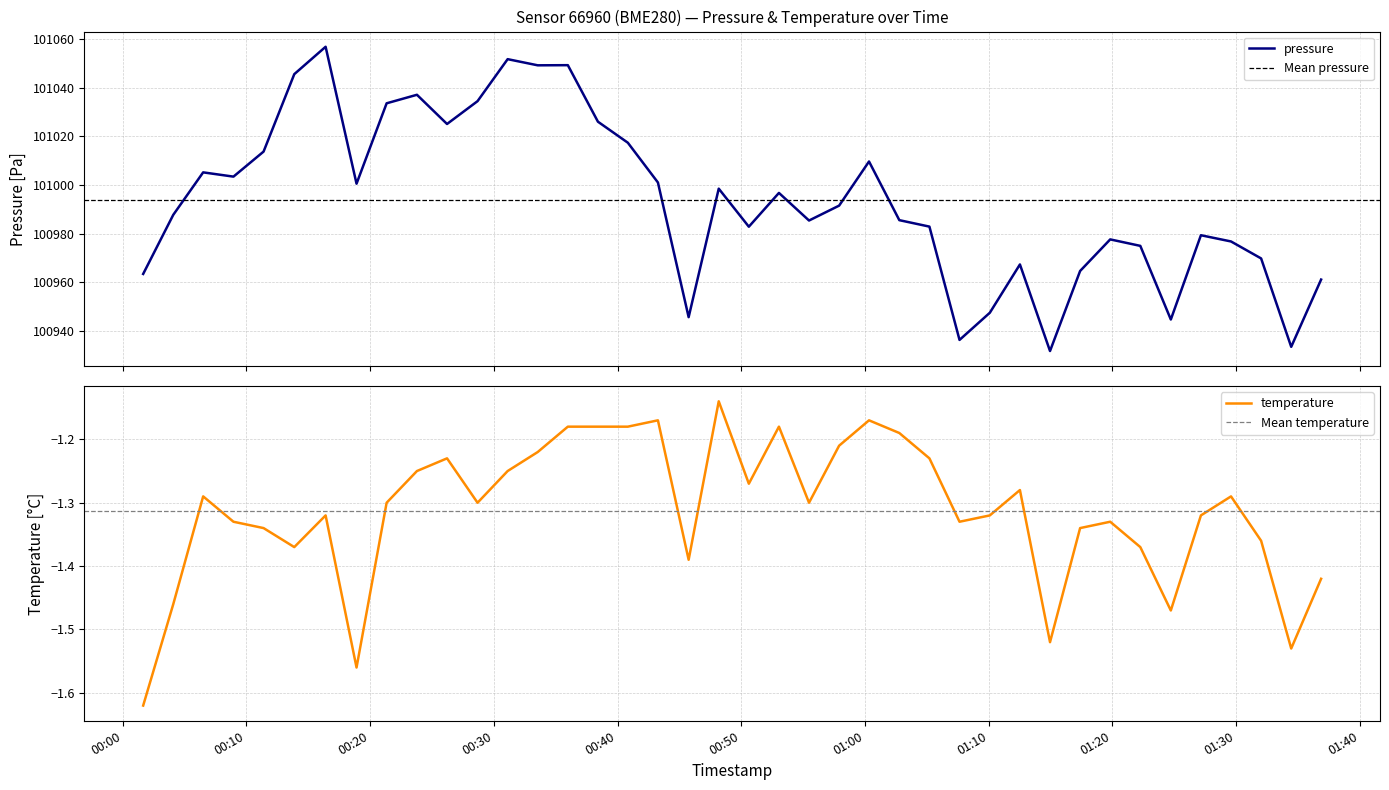

True or false: pressure and temperature intersect in this chart.

False